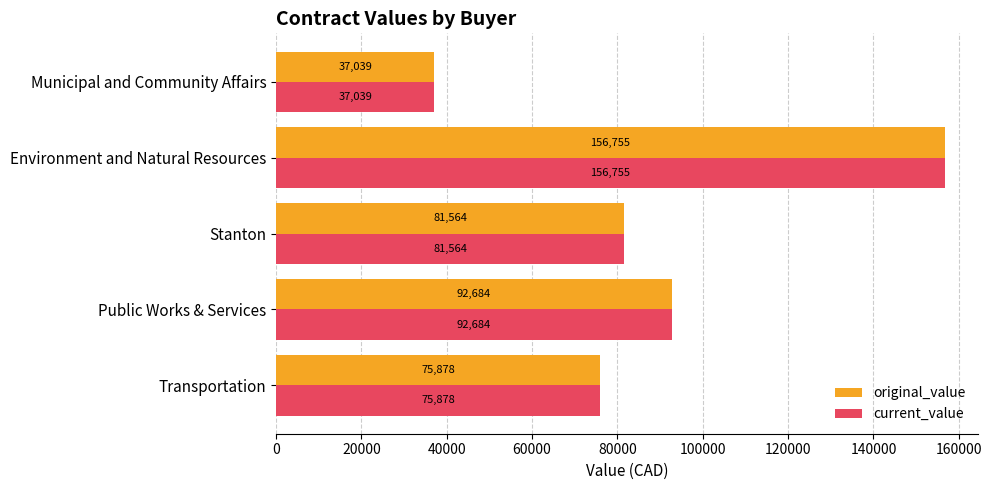

What is the greatest value displayed?

156755